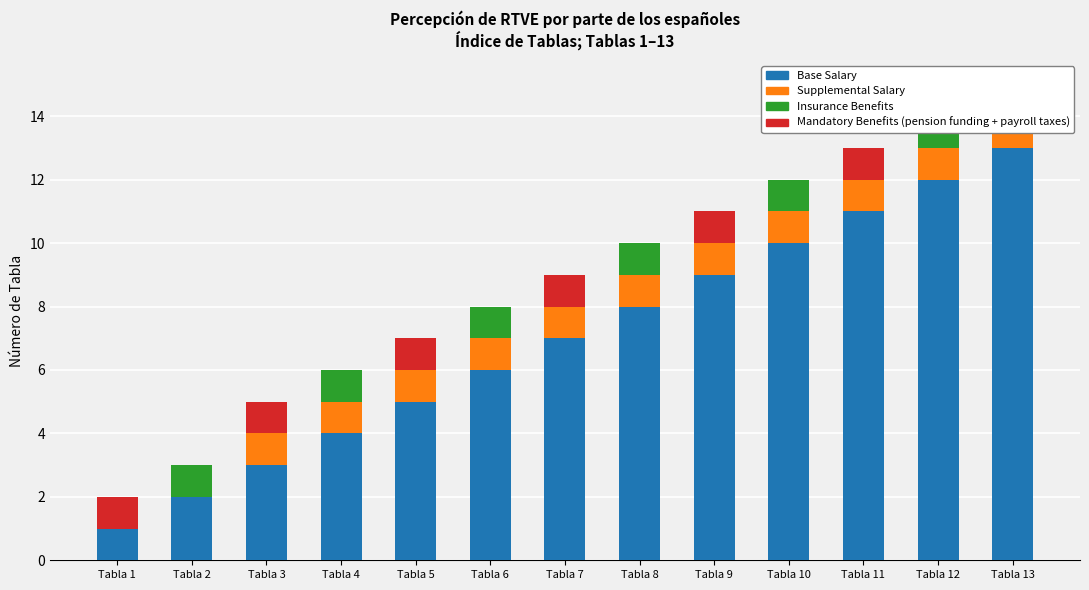

Which series has the largest total across all categories?

Base Salary